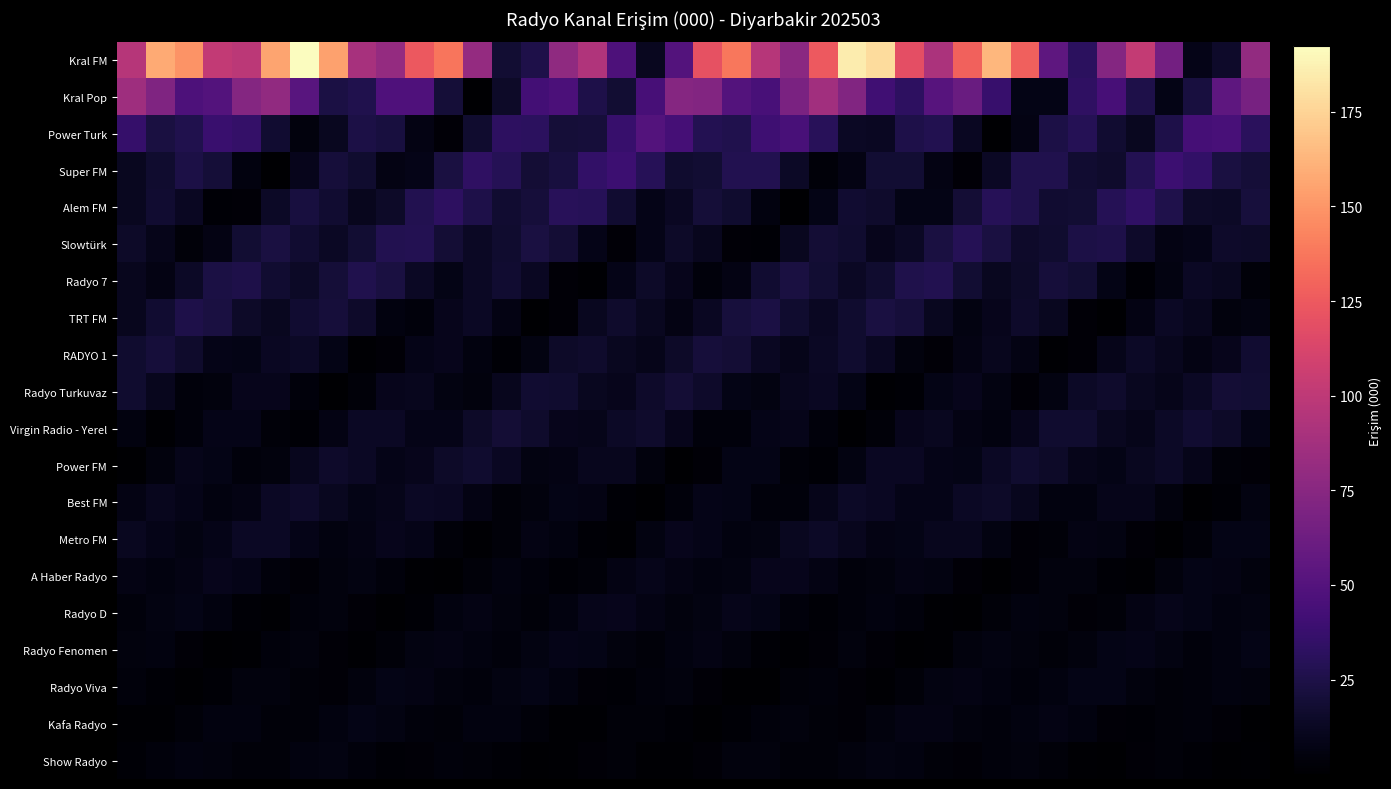

Which label corresponds to the largest value in the chart?

6